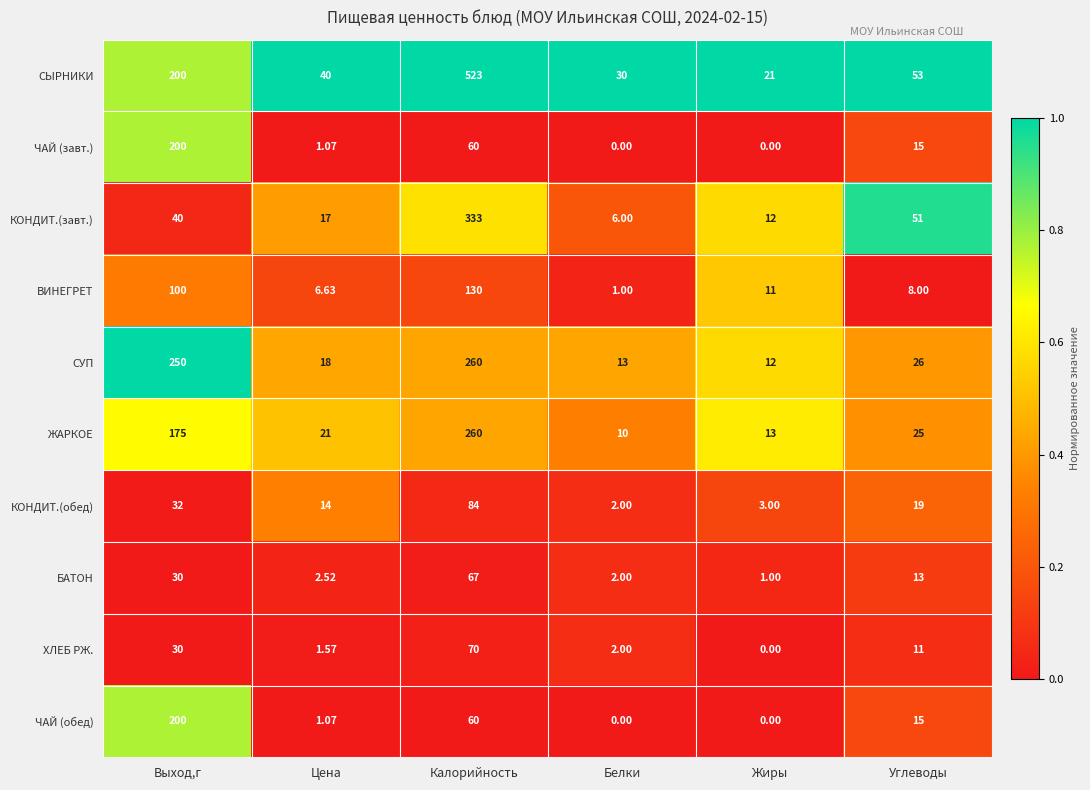

At which category is the sum across all series the highest?

Калорийность